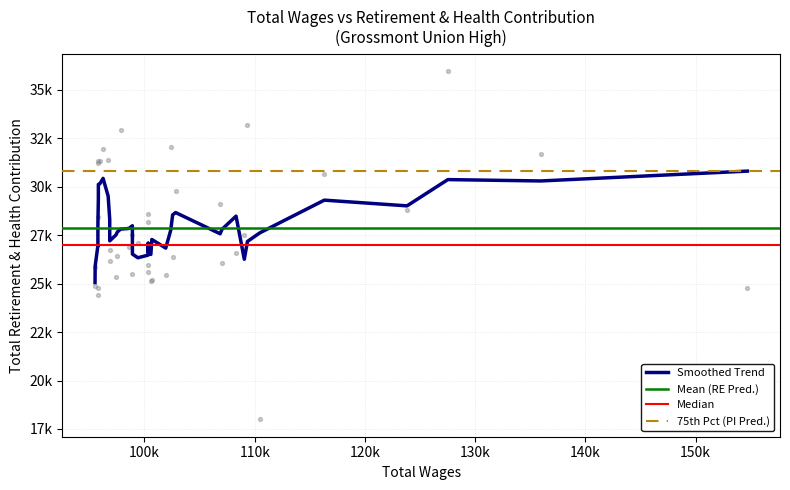

What is the change in value from 4 to 7?

-3141